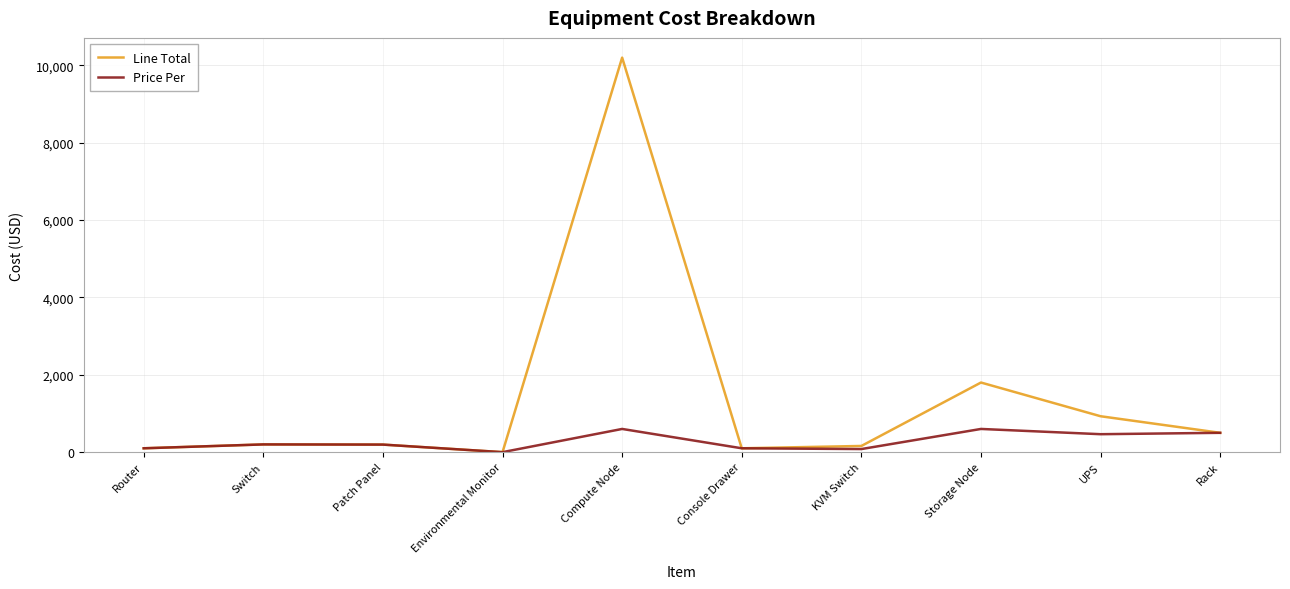

At which label is Line Total closest to 5100?

Storage Node